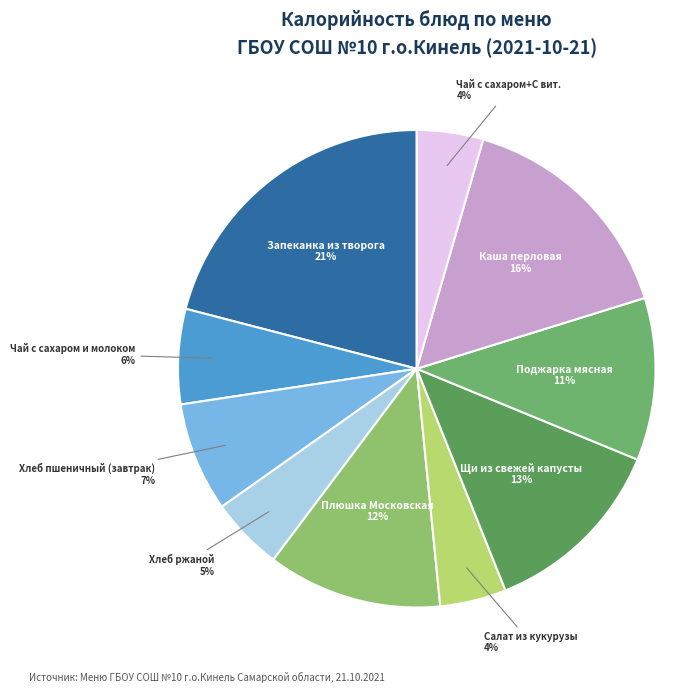

To the nearest percent, what is the average slice percentage?

10%